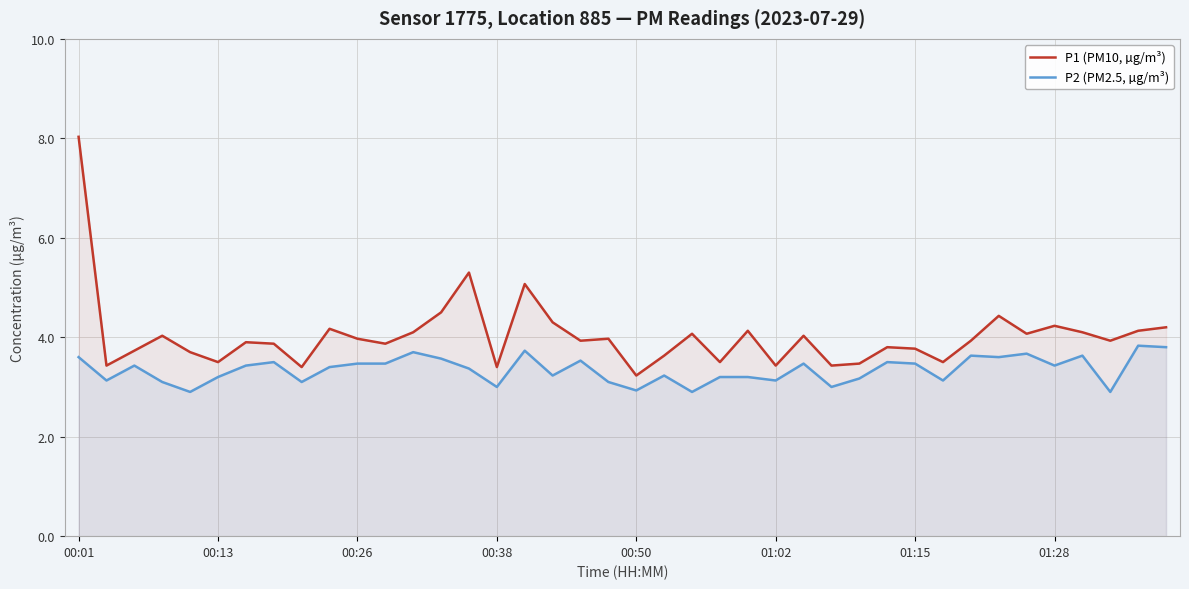

Rank the series by their average value, from lowest to highest.

P2 (PM2.5, µg/m³), P1 (PM10, µg/m³)